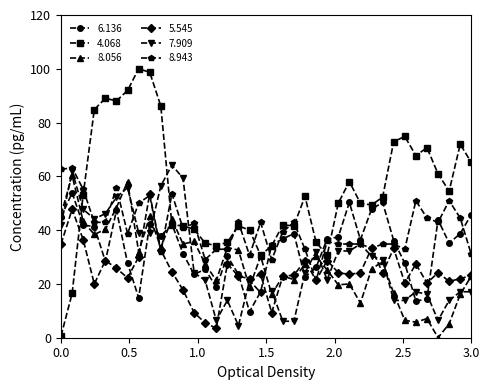

What is the minimum value for 6.136?

9.7